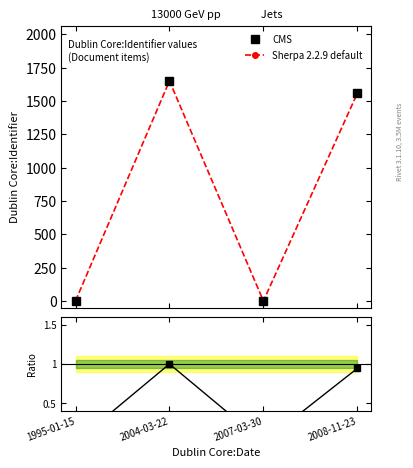

How many lines are shown in the chart?

3